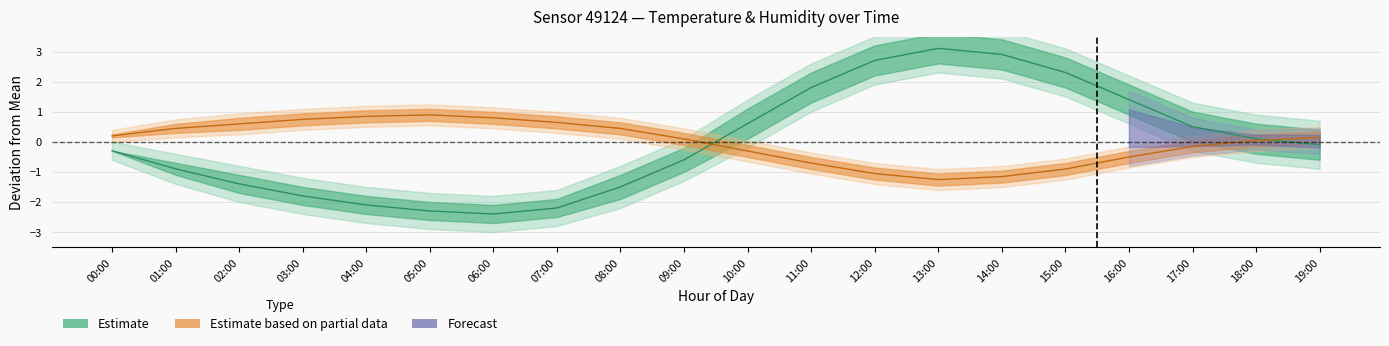

The value of Temperature (centre) at 05:00 is -2.3. True or false?

True